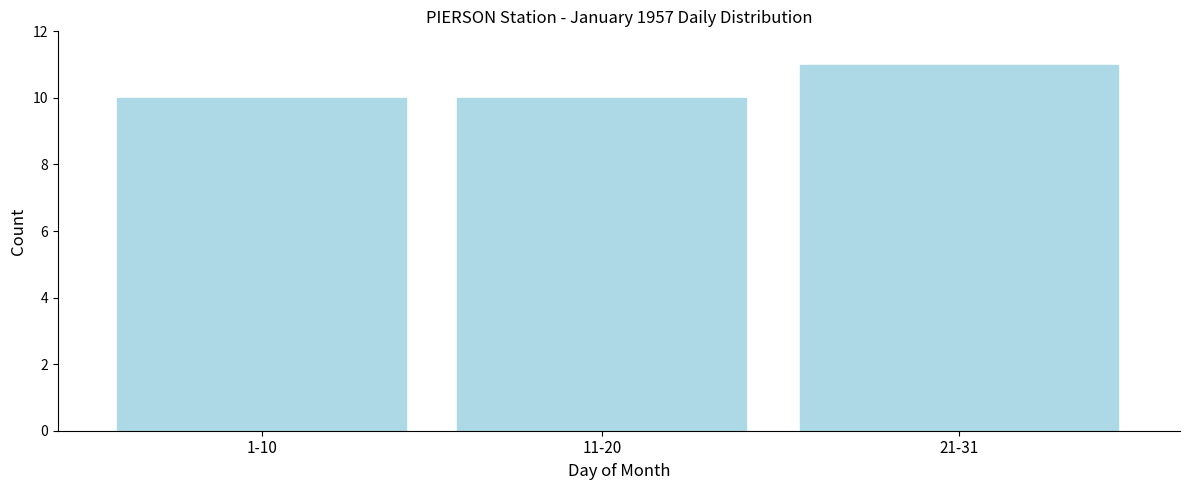

Reading left to right, list all the values displayed in this chart.

10	10	11